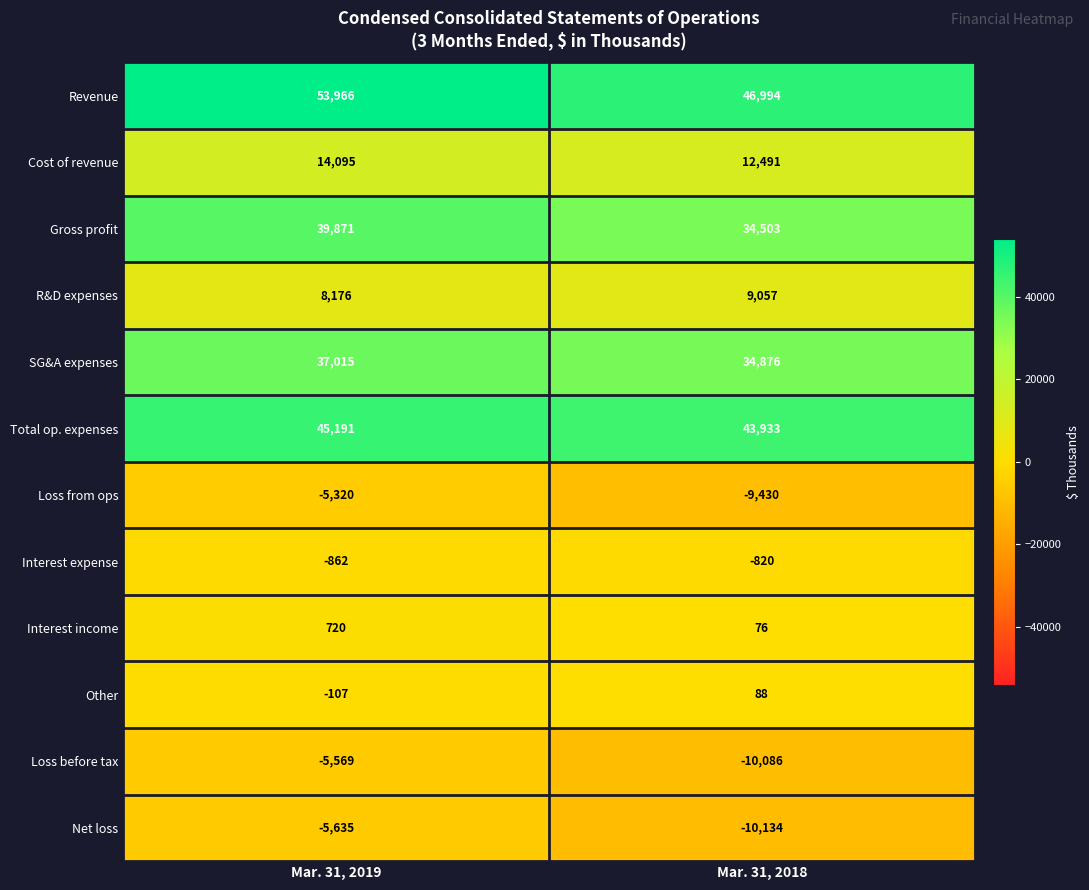

The Net loss series shows -2671 at Mar. 31, 2018. True or false?

False